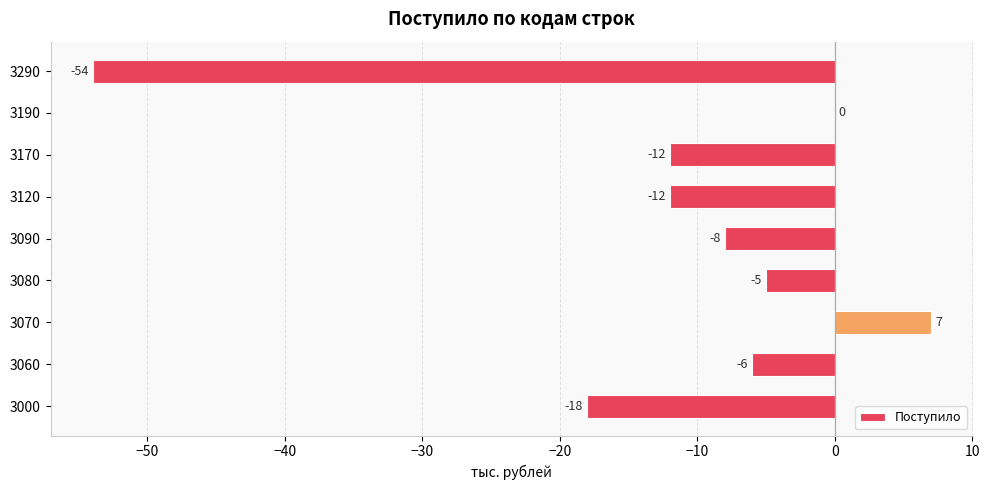

At which category does the chart reach its peak across all series?

3070